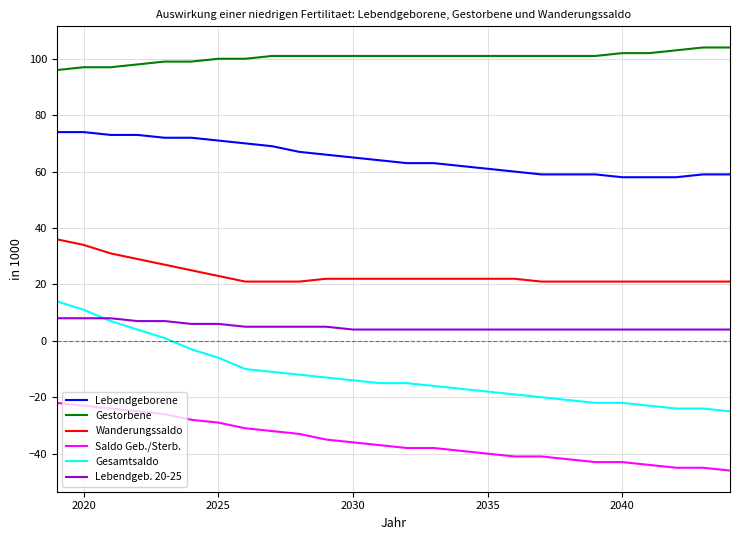

Which series has the largest total across all categories?

Gestorbene